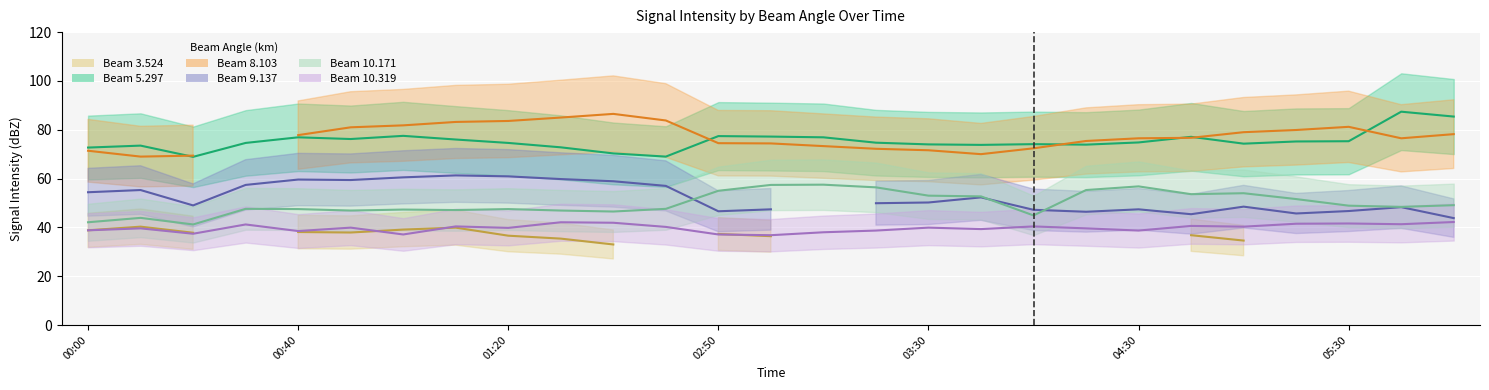

The   3.524 series shows 120.2 at 01:20. True or false?

False